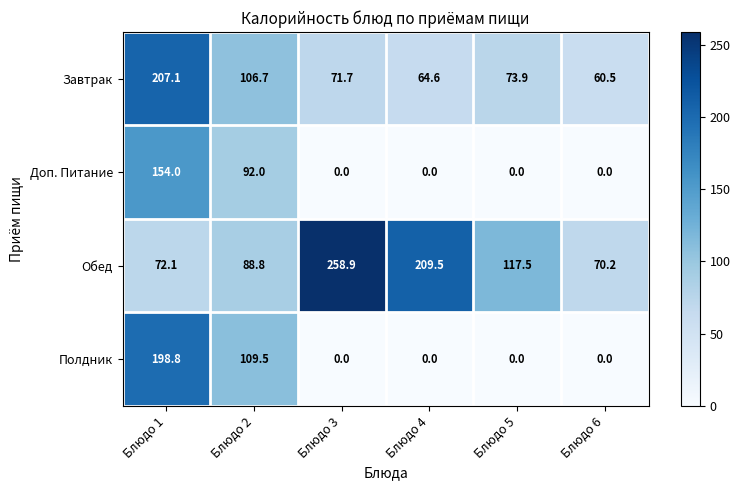

Which series changed the most between Блюдо 1 and Блюдо 4?

Полдник